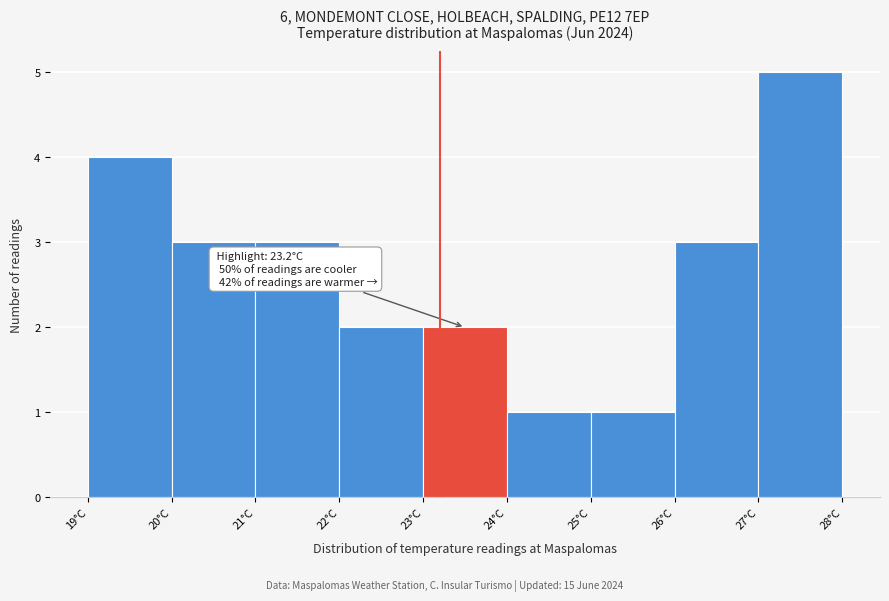

Which range on the x-axis has the tallest bar?

27 to 28